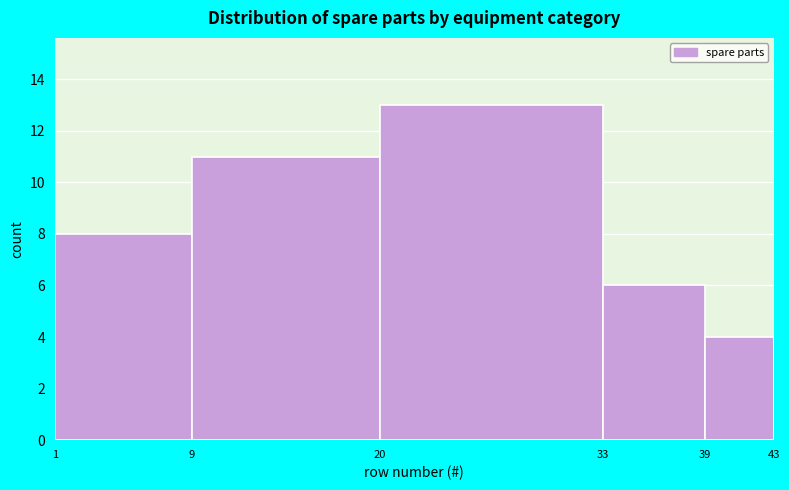

How tall is the bar that spans 20 to 33 on the x-axis? The values are not printed on the chart, so give them approximately, as read against the axis.

13